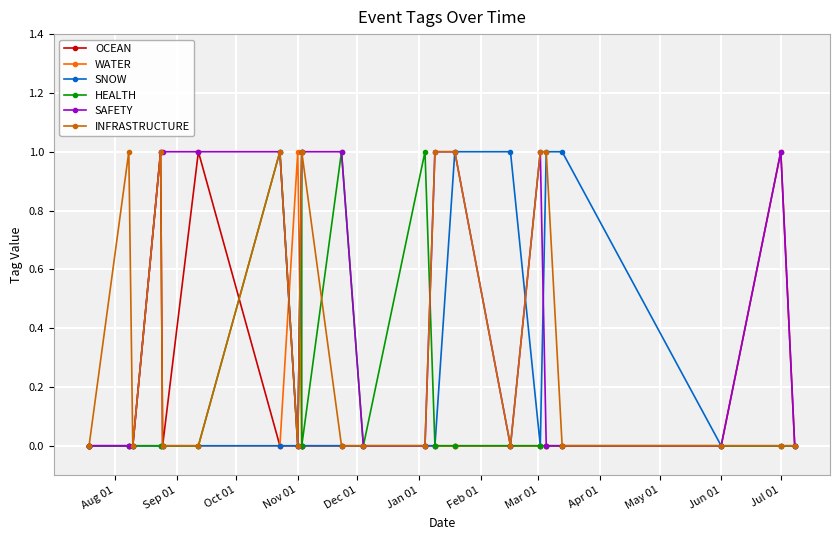

What is the sum of all HEALTH values?

4